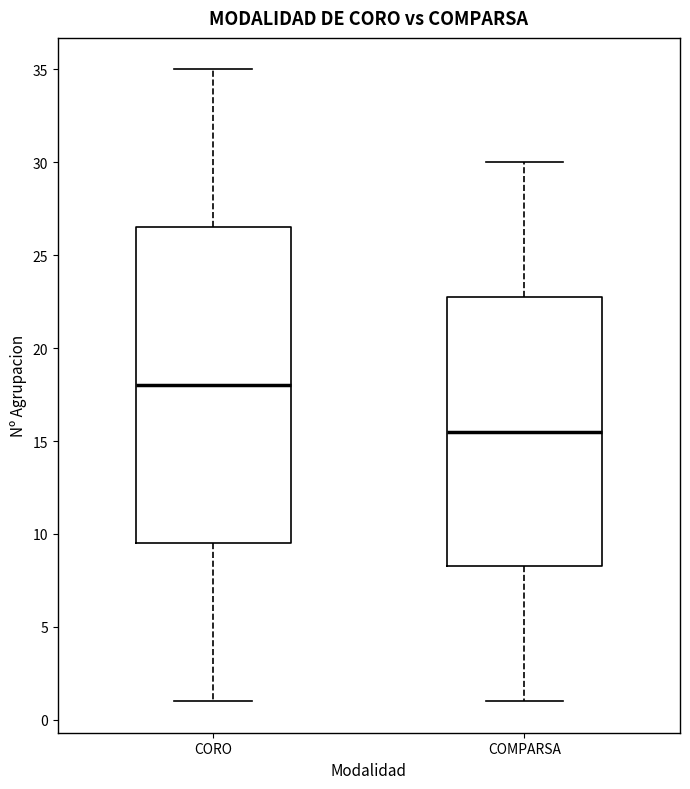

Where does the median line of the box for CORO sit on the y-axis? The values are not printed on the chart, so give them approximately, as read against the axis.

18.0